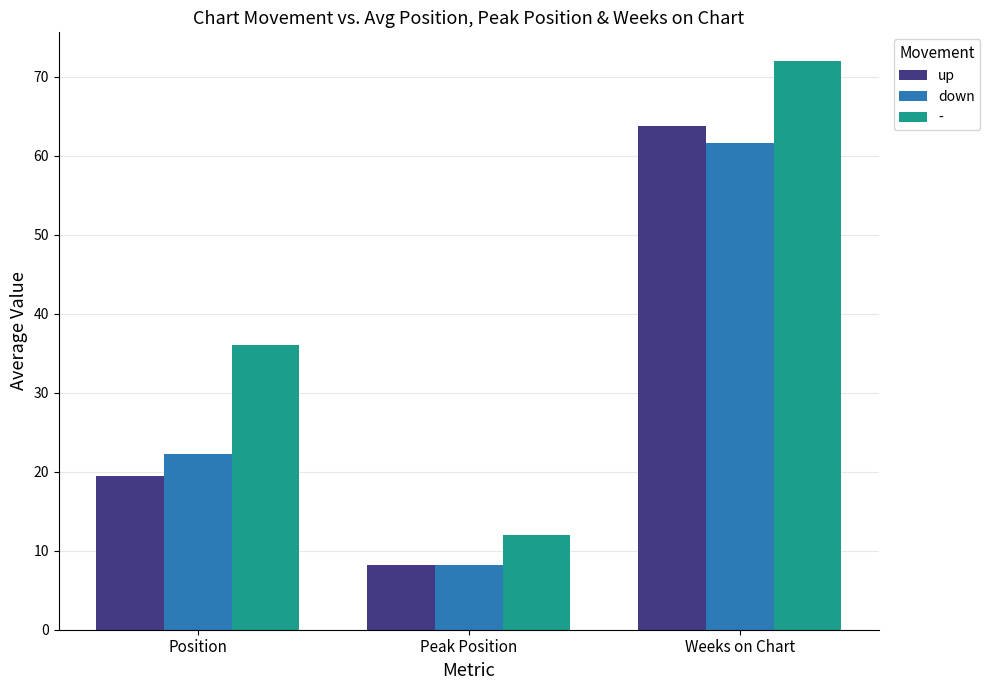

Rank the categories by - value from lowest to highest.

Peak Position, Position, Weeks on Chart